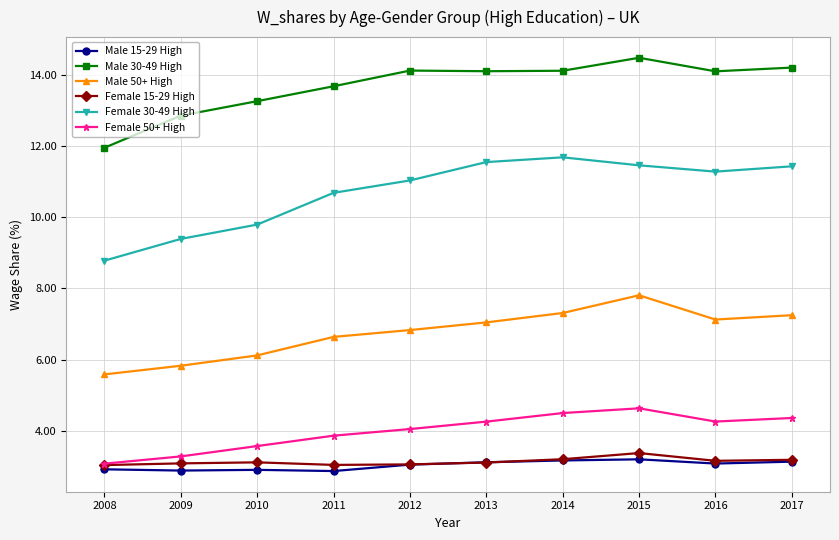

What are all the series names shown in the legend?

Male 15-29 High, Male 30-49 High, Male 50+ High, Female 15-29 High, Female 30-49 High, Female 50+ High